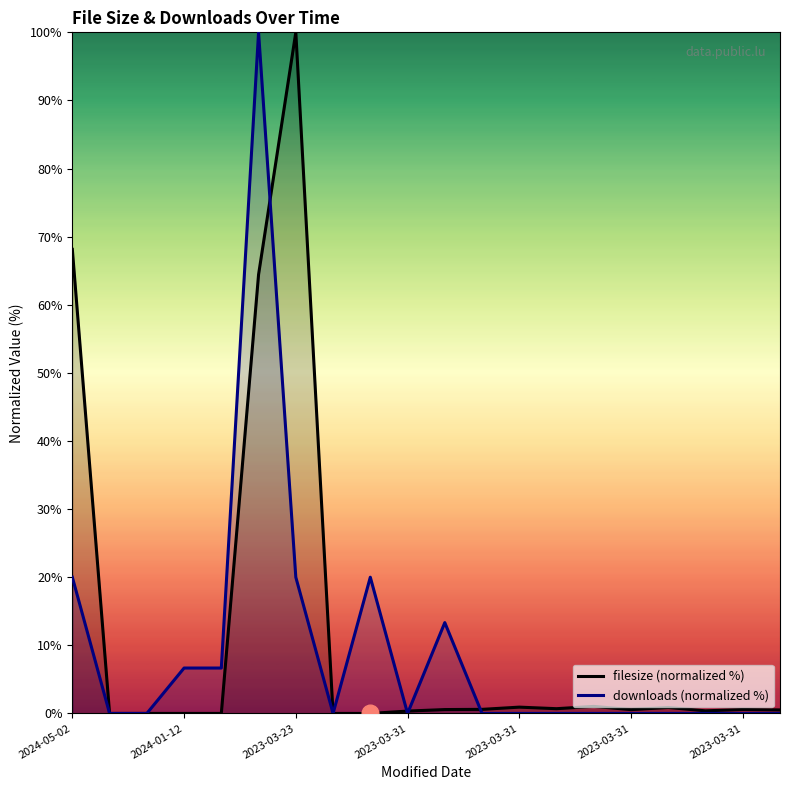

What is the value of the downloads (normalized %) point at the 1st from the left?

20.0